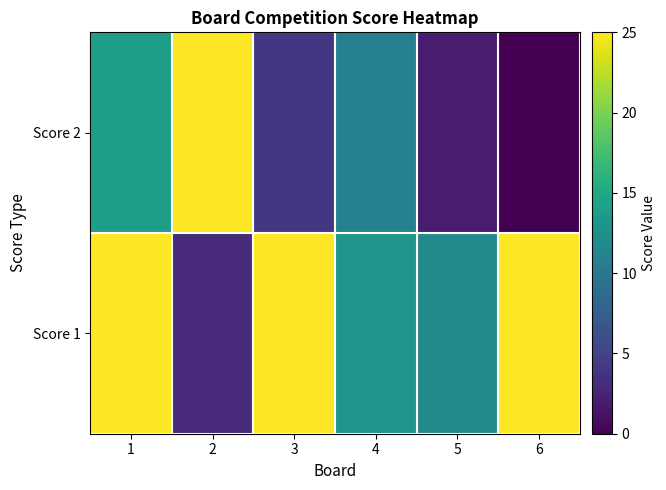

How many series are shown in this chart?

2